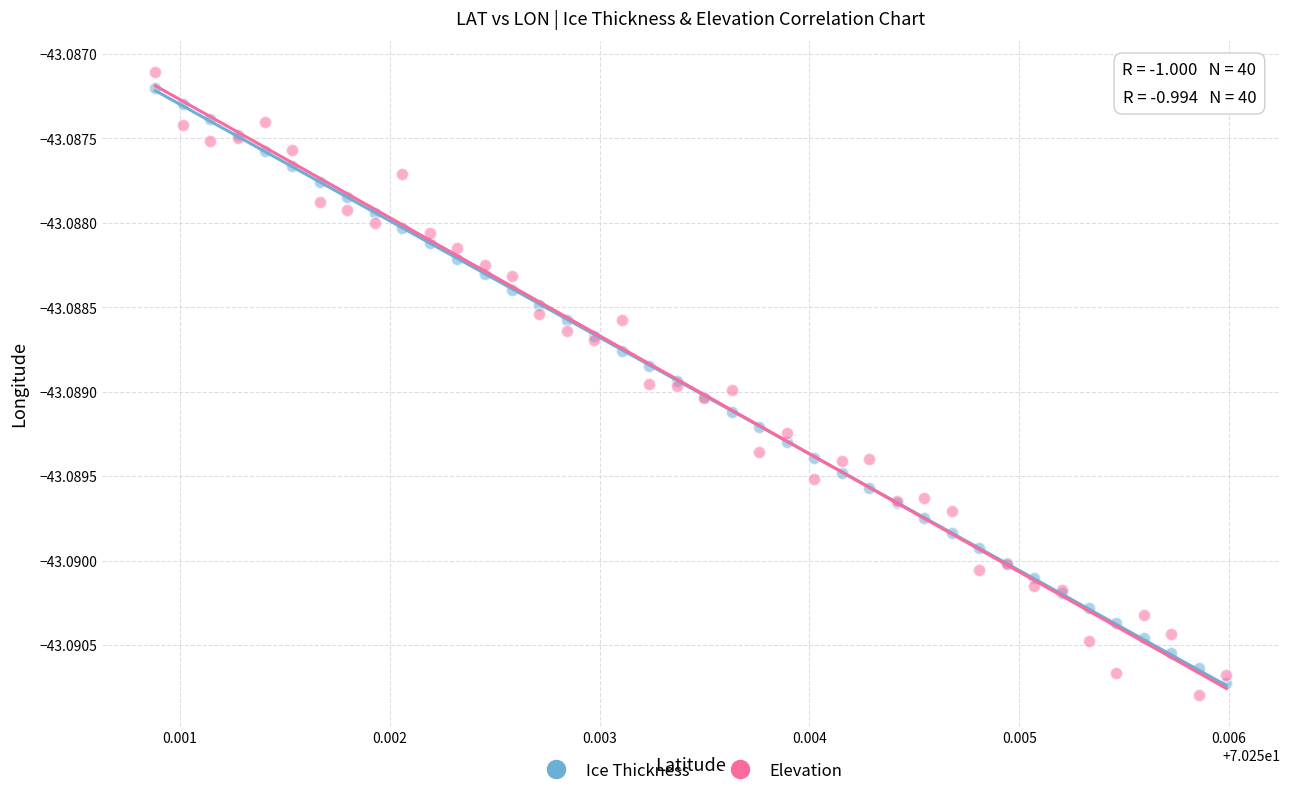

Which series has the widest spread of Y values?

Elevation